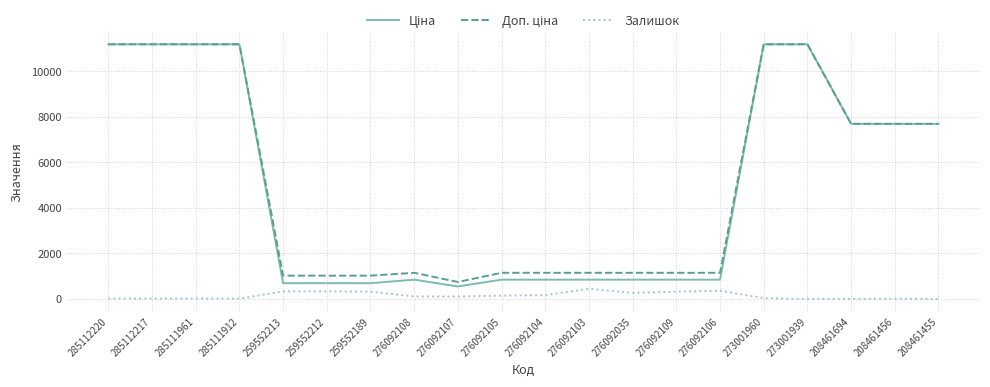

What is the maximum value shown in the chart?

11188.2